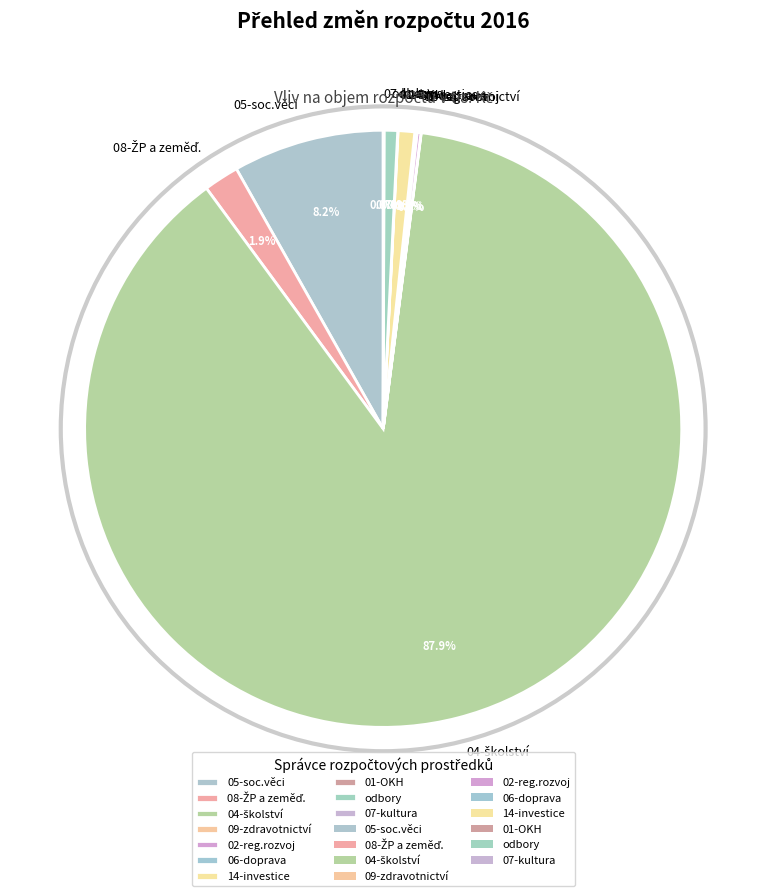

Does any single category account for the majority?

Yes